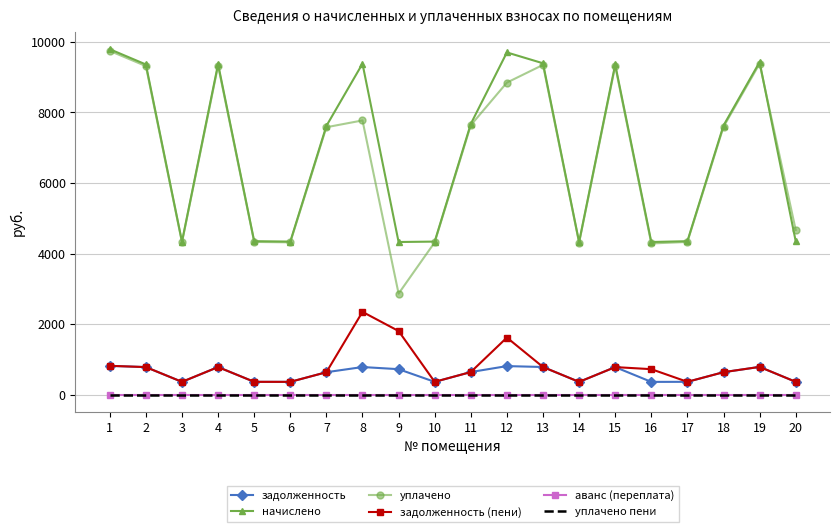

Which category has the lowest value across all series?

1